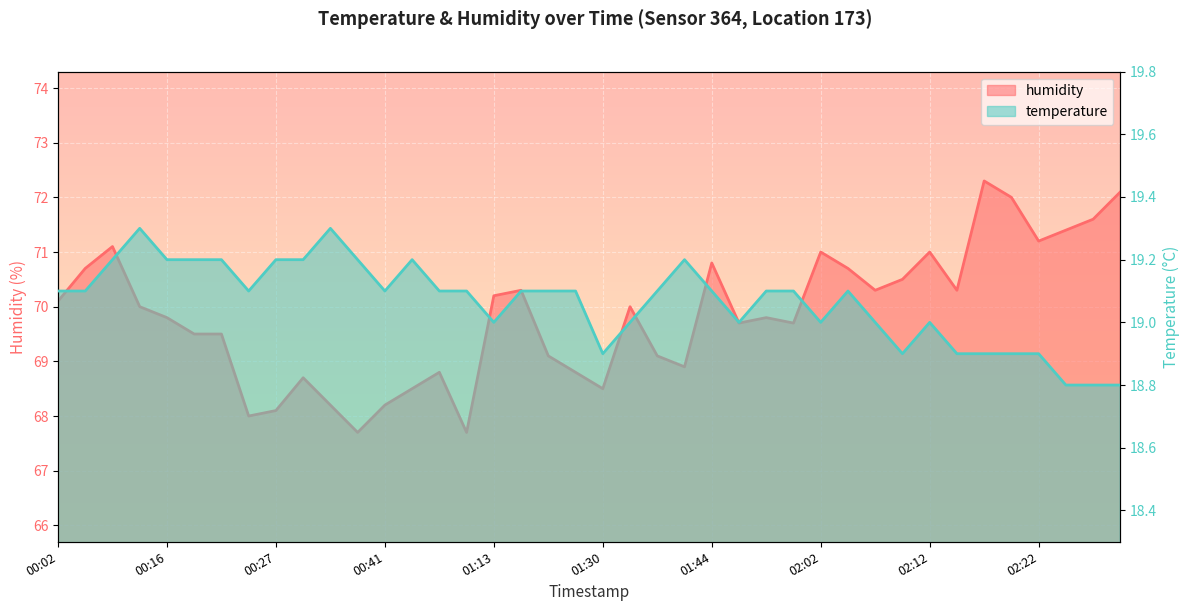

Reading left to right, extract all data points from this chart.

temperature: 19.1	19.1	19.2	19.3	19.2	19.2	19.2	19.1	19.2	19.2	19.3	19.2	19.1	19.2	19.1	19.1	19.0	19.1	19.1	19.1	18.9	19.0	19.1	19.2	19.1	19.0	19.1	19.1	19.0	19.1	19.0	18.9	19.0	18.9	18.9	18.9	18.9	18.8	18.8	18.8
humidity: 70.1	70.7	71.1	70.0	69.8	69.5	69.5	68.0	68.1	68.7	68.2	67.7	68.2	68.5	68.8	67.7	70.2	70.3	69.1	68.8	68.5	70.0	69.1	68.9	70.8	69.7	69.8	69.7	71.0	70.7	70.3	70.5	71.0	70.3	72.3	72.0	71.2	71.4	71.6	72.1